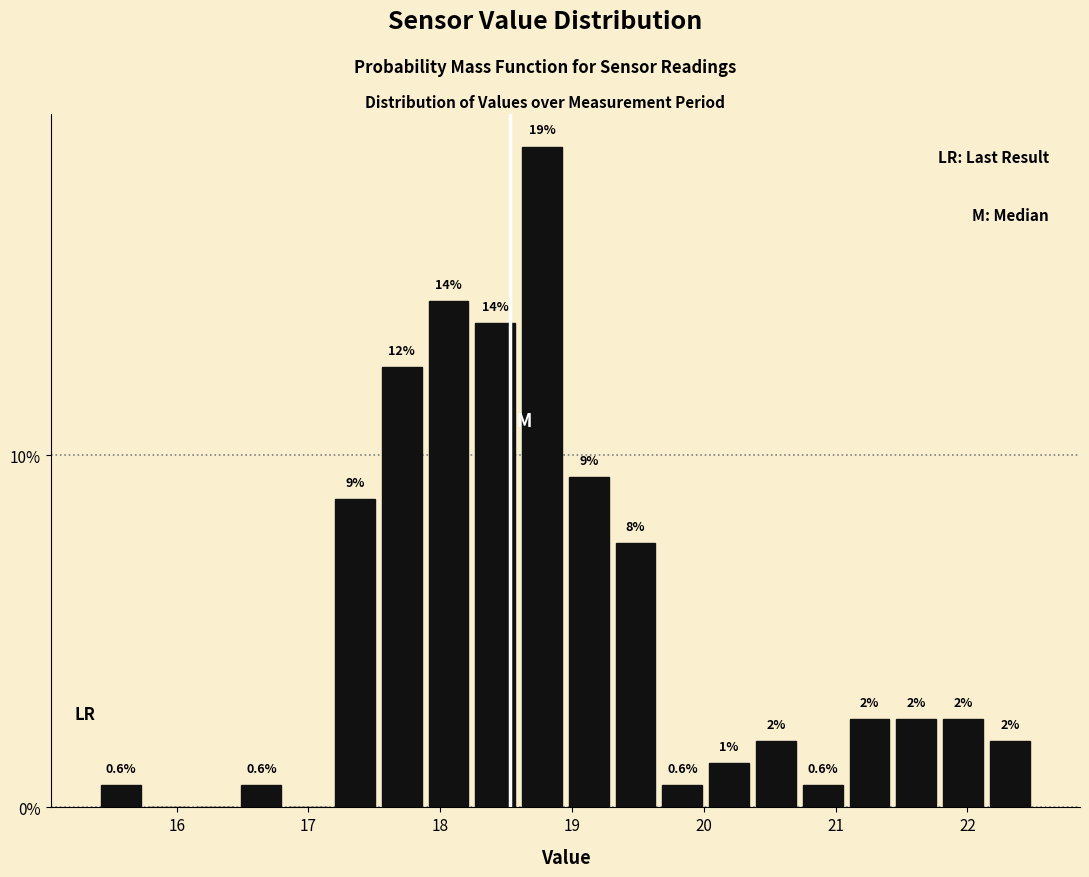

Around what value on the x-axis is the tallest bar? Give the approximate position of its centre, as read against the axis.

18.8